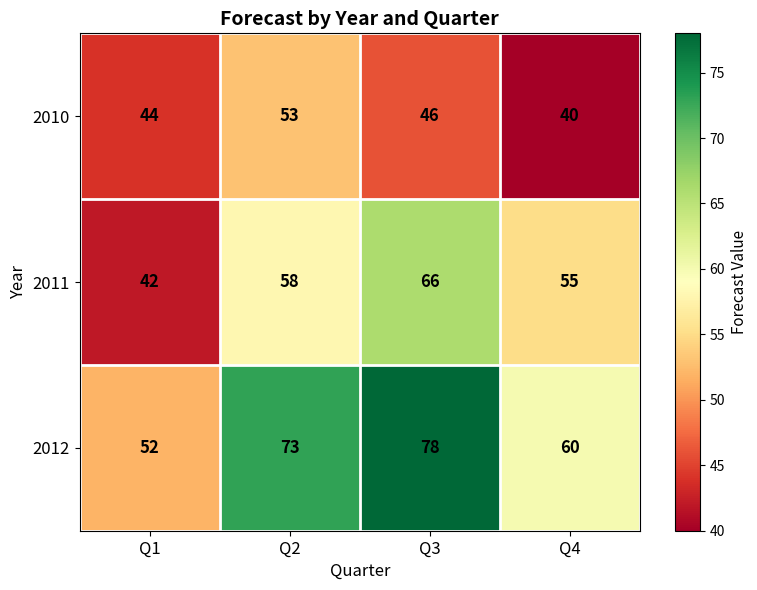

Rank the series by their maximum value, from lowest to highest.

2010, 2011, 2012